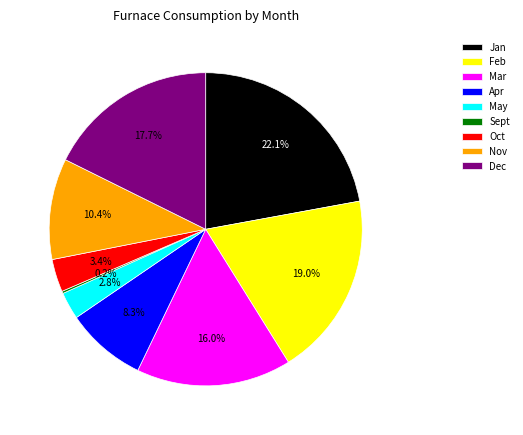

To the nearest percent, what is the difference between the largest and smallest slice percentages?

22%